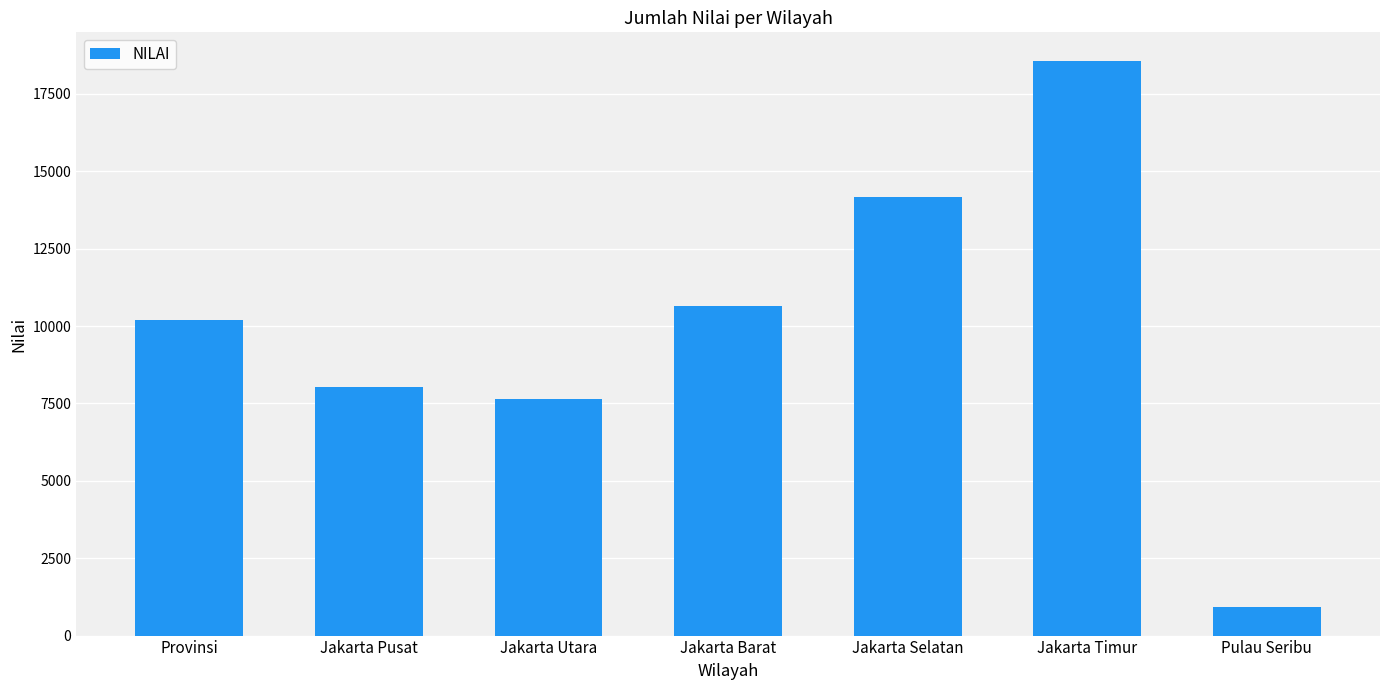

Which category has the highest value across all series?

Jakarta Timur